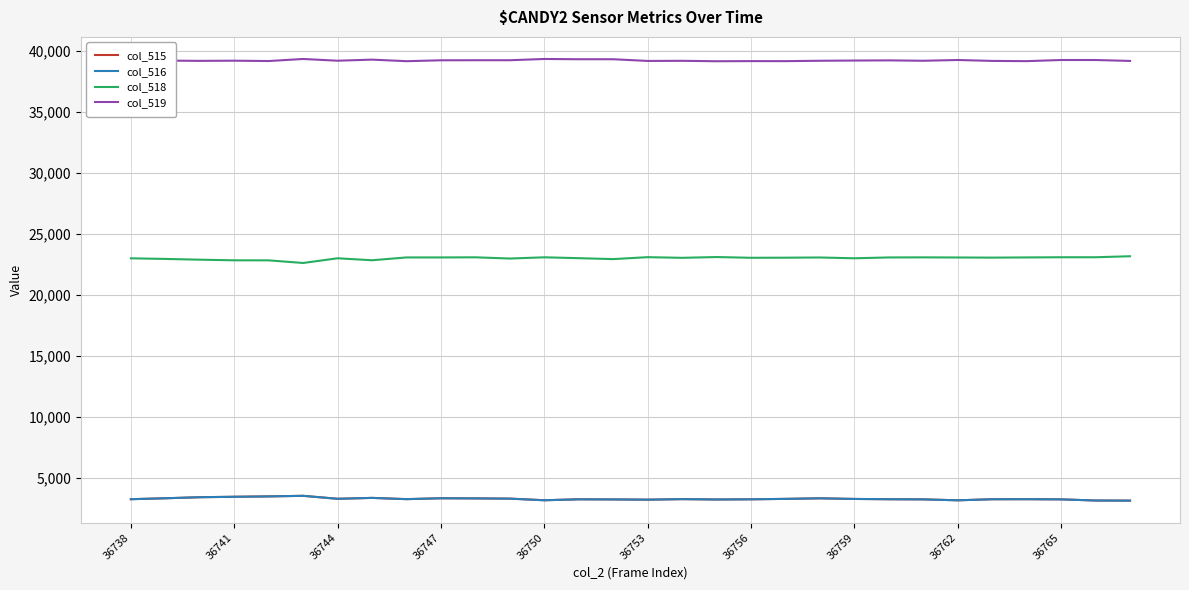

What is the lowest value of the col_519 series?

39177